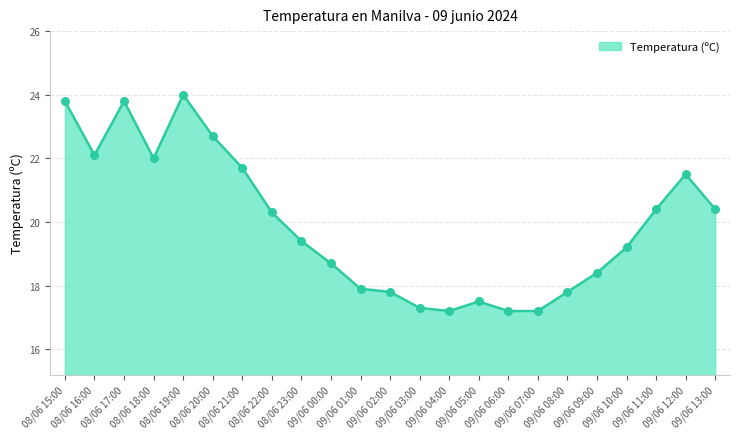

What is the change in value from 09/06 00:00 to 09/06 07:00?

-1.5